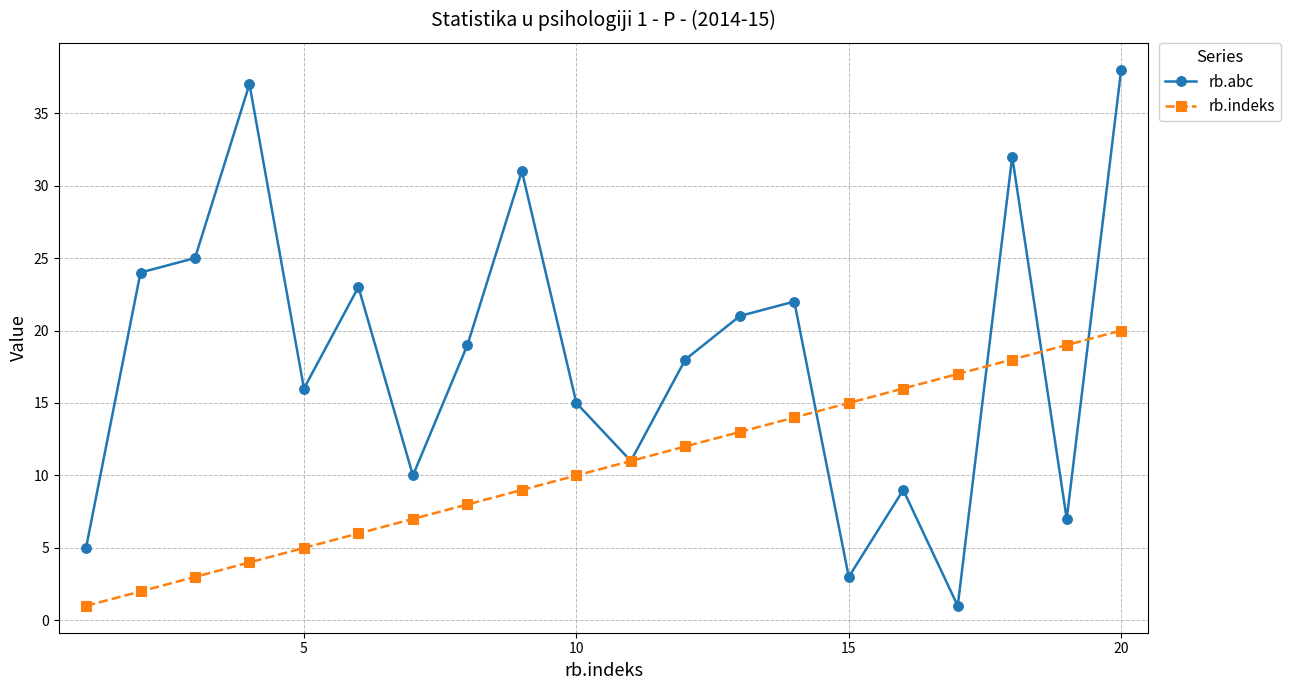

Count the number of data series in this chart.

2